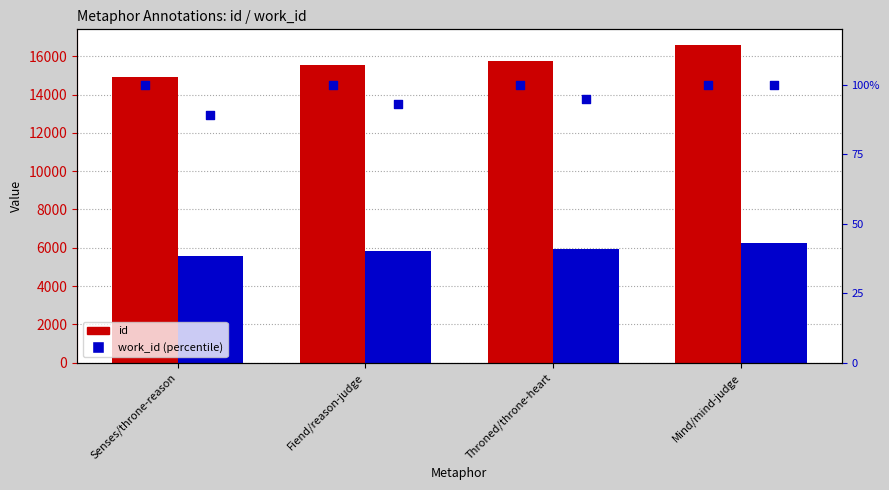

At how many categories does at least one series exceed 4439?

4